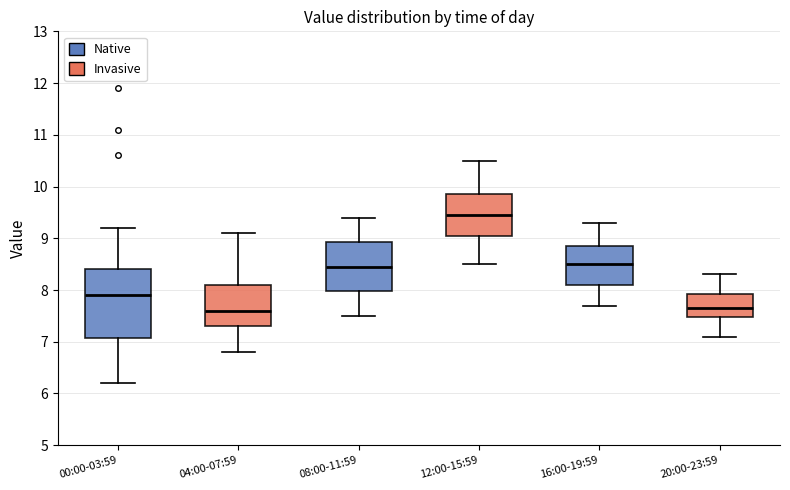

Reading left to right, read every box against the y-axis: the position of its median line, the range the box covers, and the ends of its whiskers. The values are not printed on the chart, so give them approximately, as read against the axis.

00:00-03:59: median 7.9, box 7.1 to 8.4, whiskers 6.2 to 9.2
04:00-07:59: median 7.6, box 7.3 to 8.1, whiskers 6.8 to 9.1
08:00-11:59: median 8.5, box 8.0 to 8.9, whiskers 7.5 to 9.4
12:00-15:59: median 9.5, box 9.1 to 9.9, whiskers 8.5 to 10.5
16:00-19:59: median 8.5, box 8.1 to 8.9, whiskers 7.7 to 9.3
20:00-23:59: median 7.7, box 7.5 to 7.9, whiskers 7.1 to 8.3